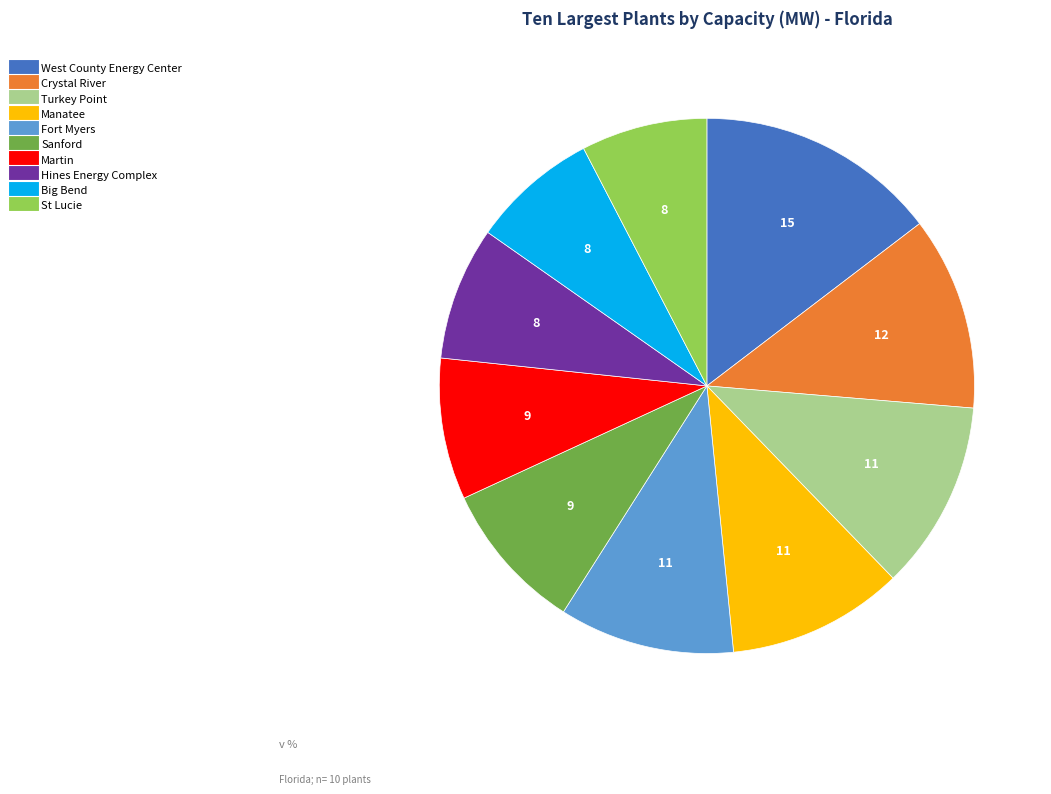

Combined, do Hines Energy Complex and Turkey Point account for over 50%?

No